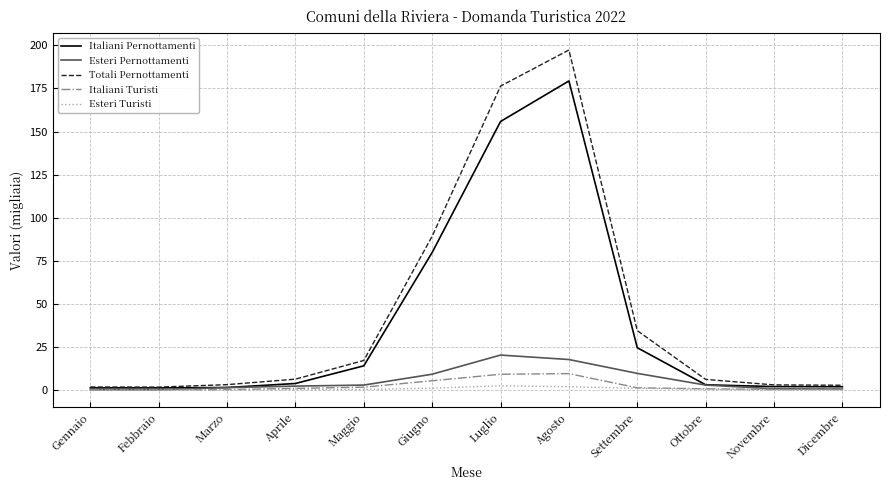

Between Febbraio and Giugno, which series saw the biggest shift?

Totali Pernottamenti